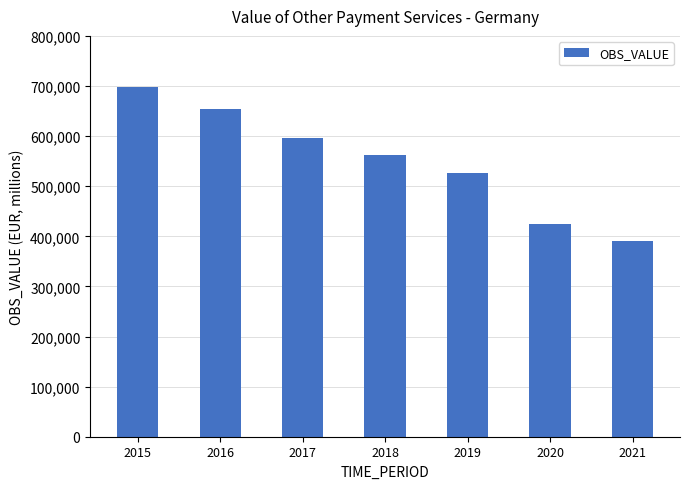

What is the greatest value displayed?

698236.2